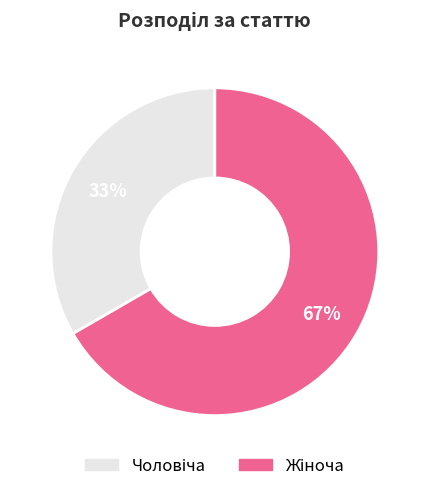

To the nearest percent, what is the average slice percentage?

50%